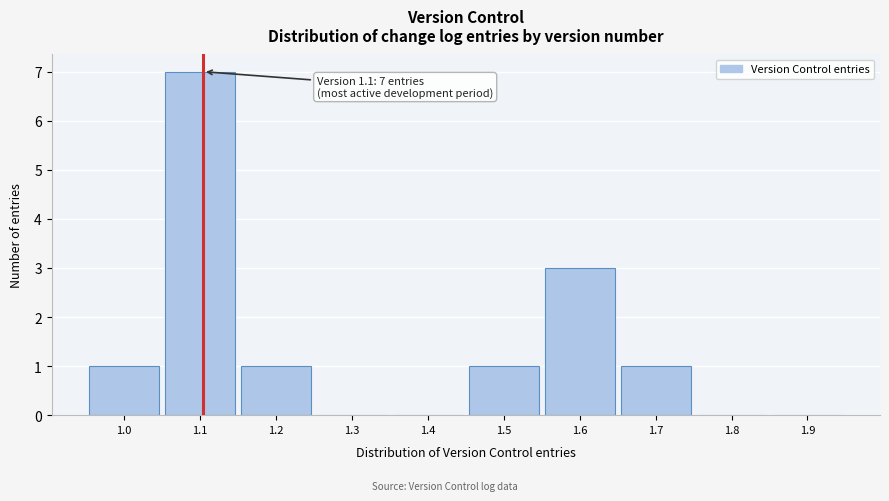

Reading right to left, transcribe all the data shown in this chart.

1.9=0	1.8=0	1.7=1	1.6=3	1.5=1	1.4=0	1.3=0	1.2=1	1.1=7	1.0=1